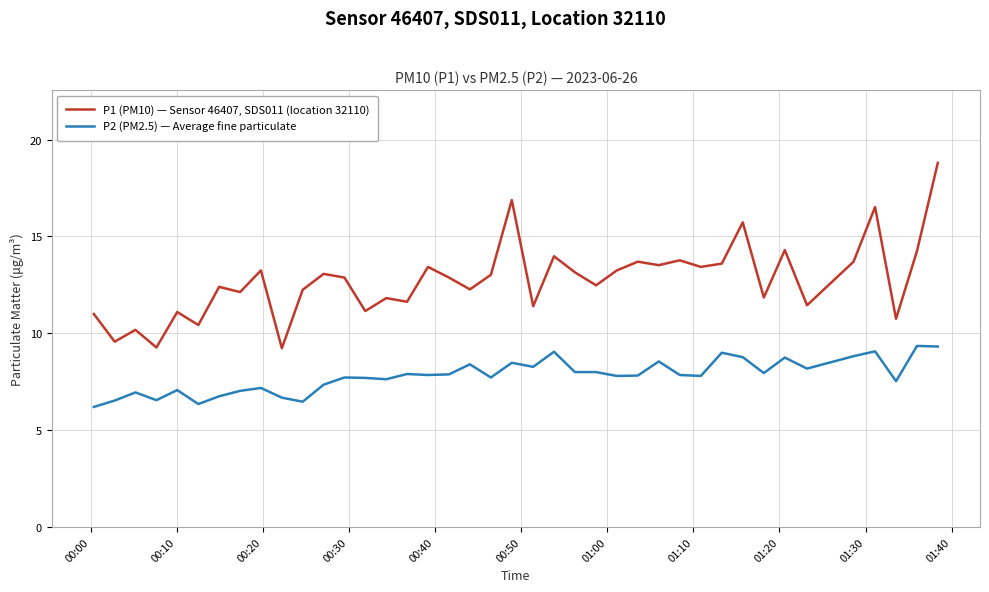

Which series has the widest spread of values?

P1 (PM10) — Sensor 46407, SDS011 (location 32110)